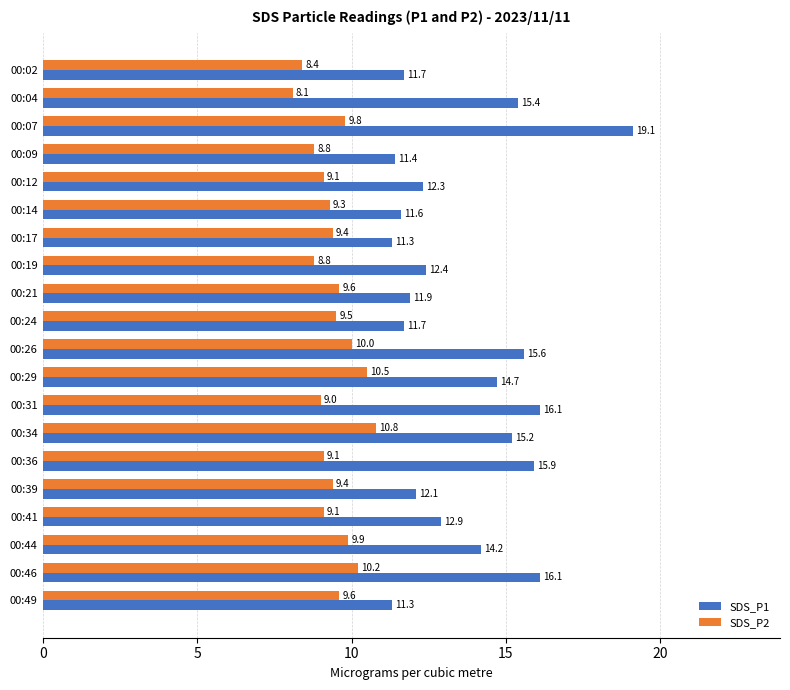

Rank the series at 00:12 from lowest to highest value.

SDS_P2, SDS_P1